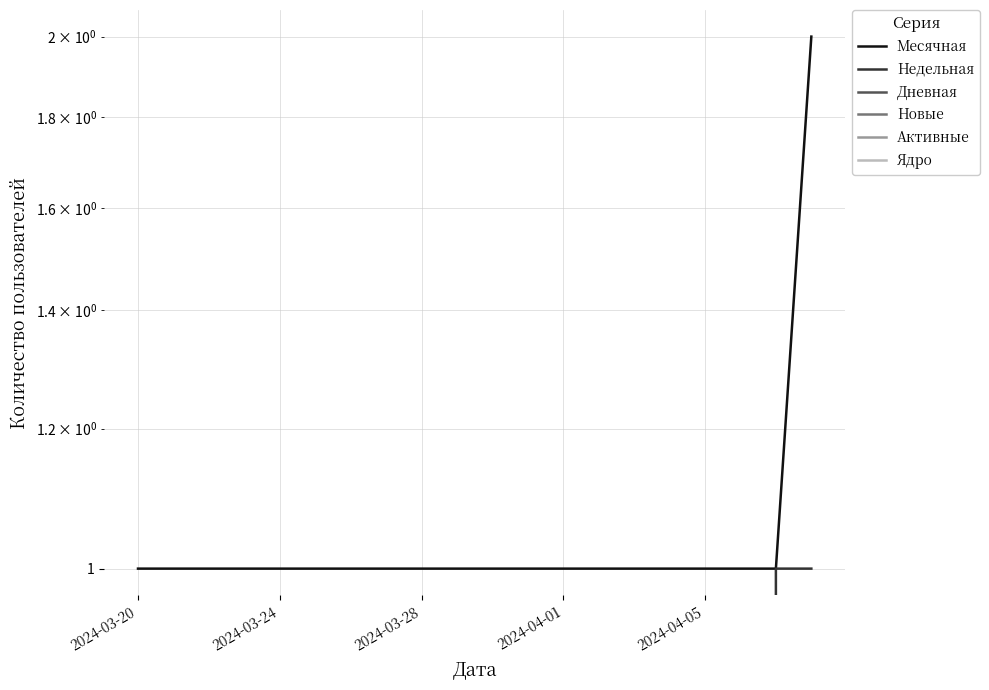

Does the chart have visible grid lines?

Yes